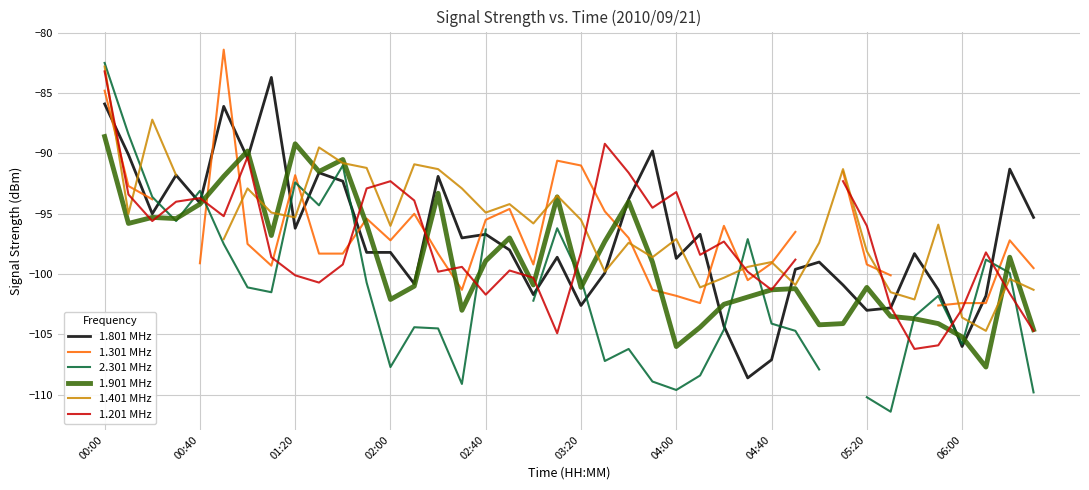

The 1.801 MHz series shows -107.1 at 04:40. True or false?

True